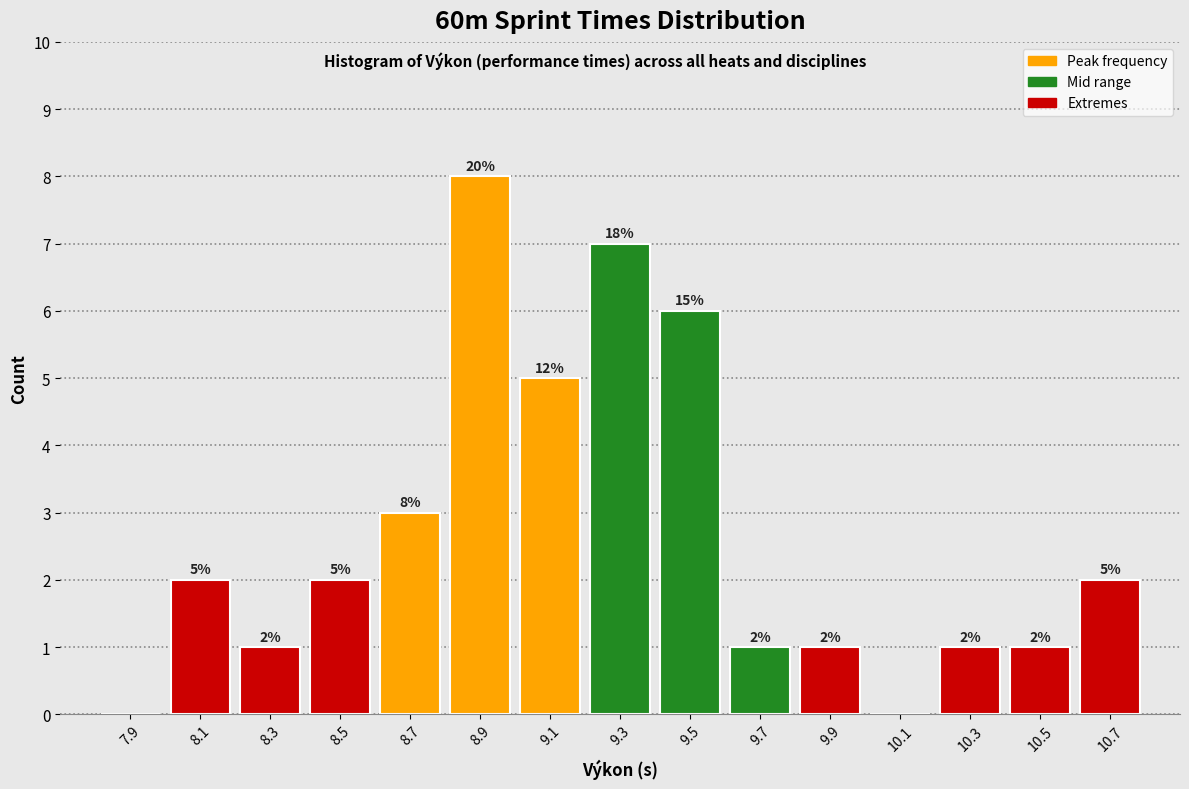

Over which range of the x-axis is the bar tallest?

8.8 to 9.0